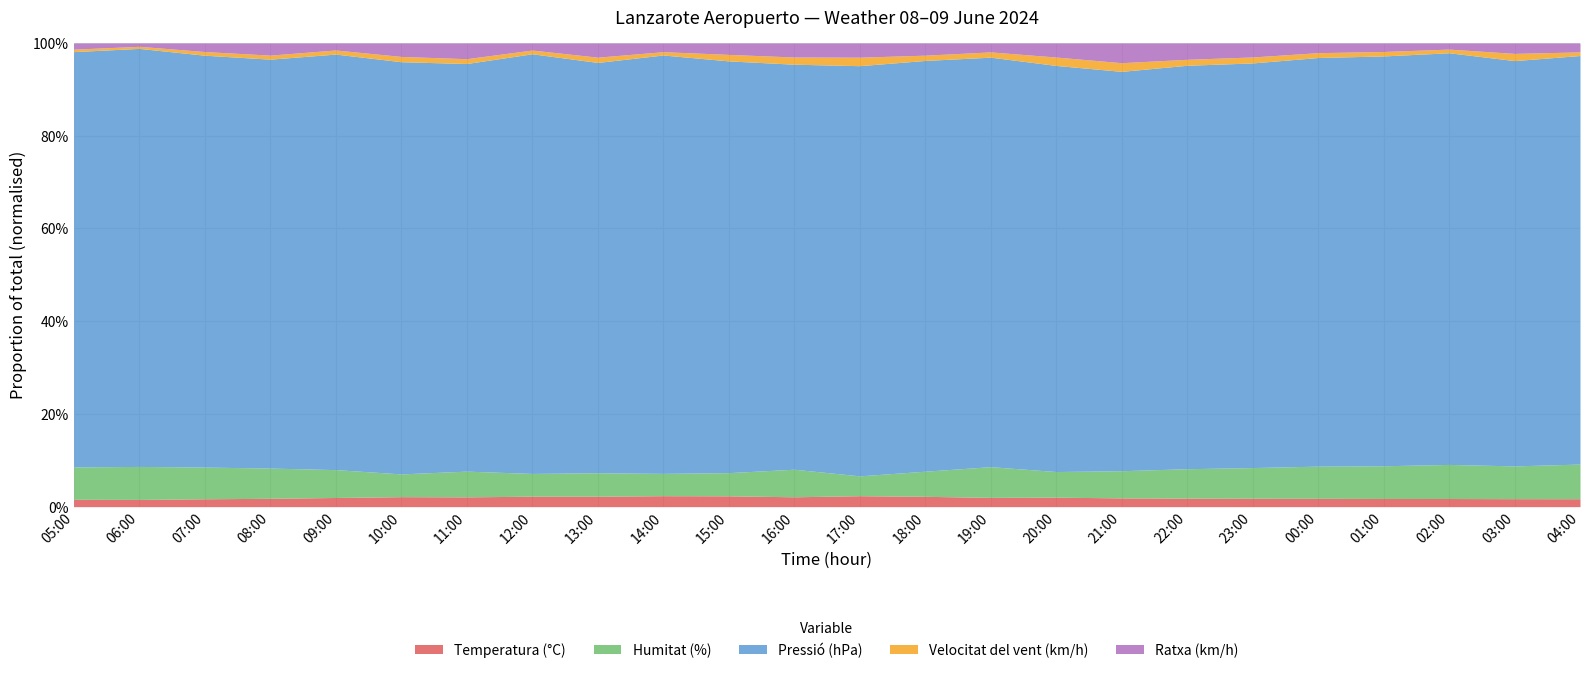

How many interior local valleys does the Velocitat del vent (km/h) series have?

4